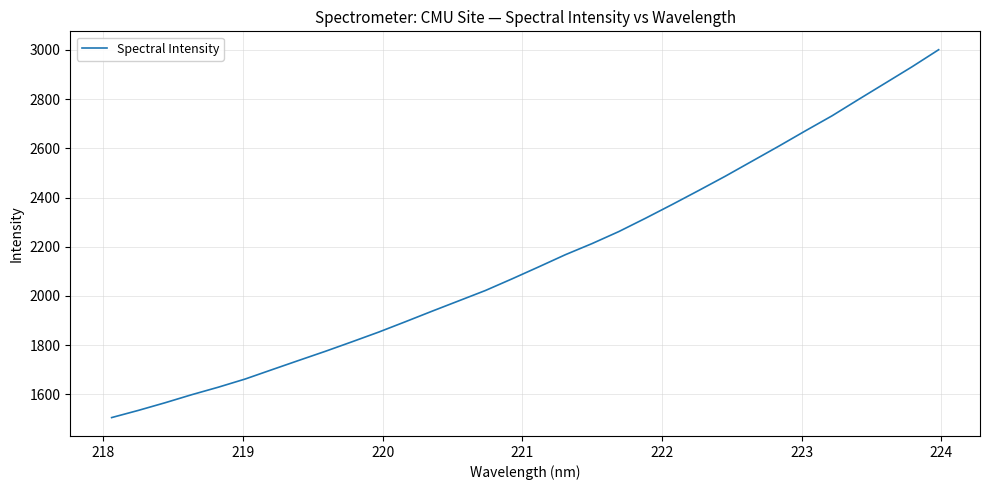

What is the difference between the maximum and second lowest values?

1466.8